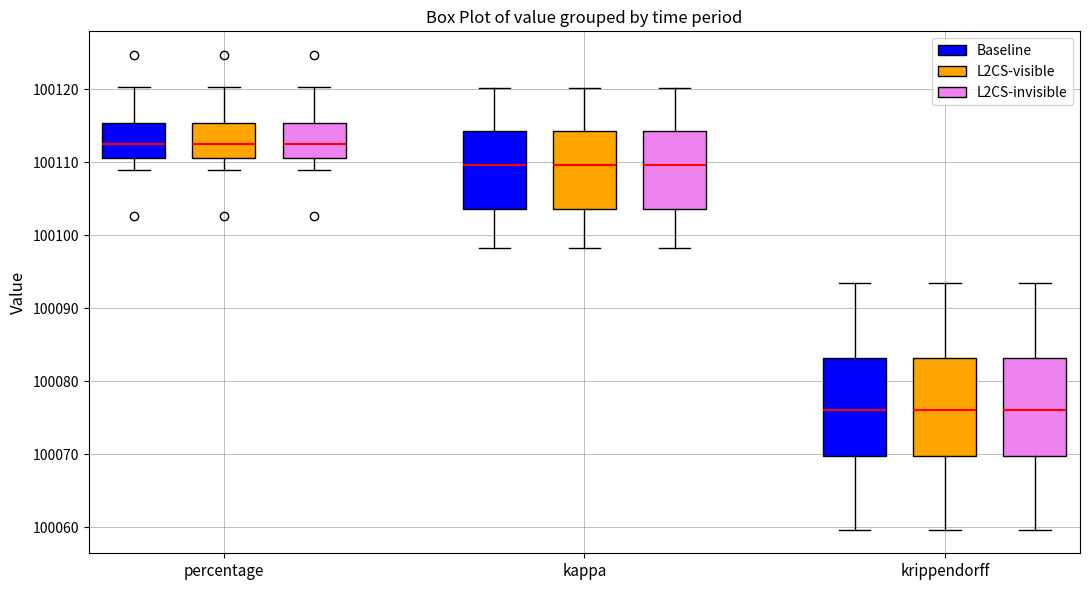

Reading left to right, transcribe this box plot: for each box, give where its median line is, the range the box spans, and where its two whiskers end, as read against the y-axis. The values are not printed on the chart, so give them approximately, as read against the axis.

percentage (Baseline): median 100112, box 100111 to 100115, whiskers 100109 to 100120
percentage (L2CS-visible): median 100112, box 100111 to 100115, whiskers 100109 to 100120
percentage (L2CS-invisible): median 100112, box 100111 to 100115, whiskers 100109 to 100120
kappa (Baseline): median 100110, box 100104 to 100114, whiskers 100098 to 100120
kappa (L2CS-visible): median 100110, box 100104 to 100114, whiskers 100098 to 100120
kappa (L2CS-invisible): median 100110, box 100104 to 100114, whiskers 100098 to 100120
krippendorff (Baseline): median 100076, box 100070 to 100083, whiskers 100060 to 100094
krippendorff (L2CS-visible): median 100076, box 100070 to 100083, whiskers 100060 to 100094
krippendorff (L2CS-invisible): median 100076, box 100070 to 100083, whiskers 100060 to 100094